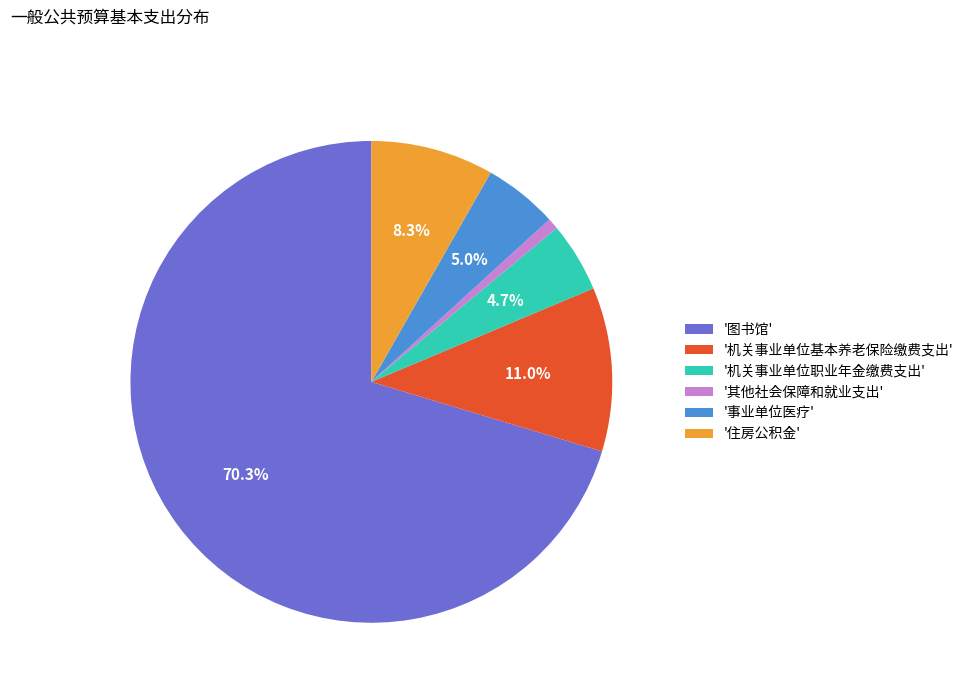

Which has a higher value, '图书馆' or '事业单位医疗'?

'图书馆'